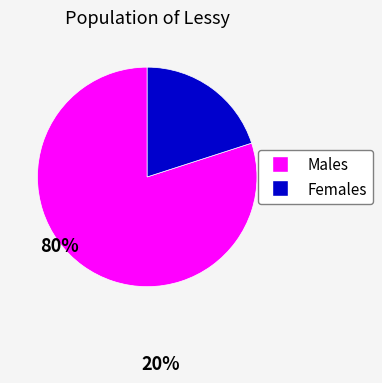

Do Males and Females together represent more than half of the pie?

Yes